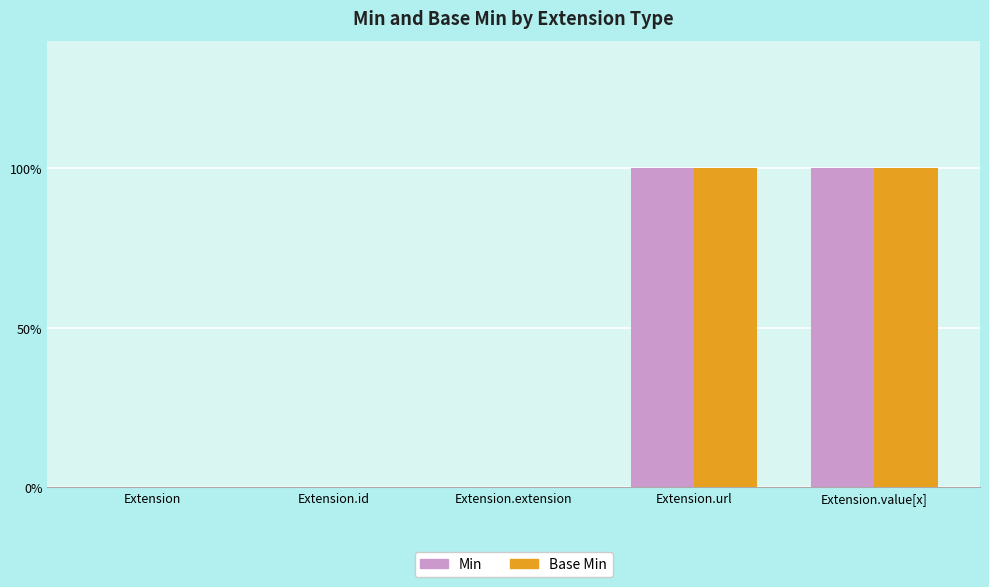

Are the bars grouped side by side (vs. stacked)?

Yes